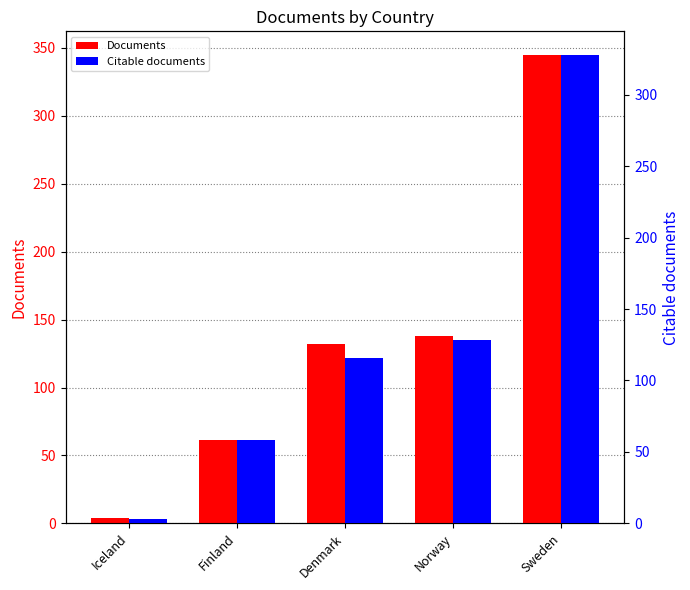

How many values in the Documents series are below 132?

2